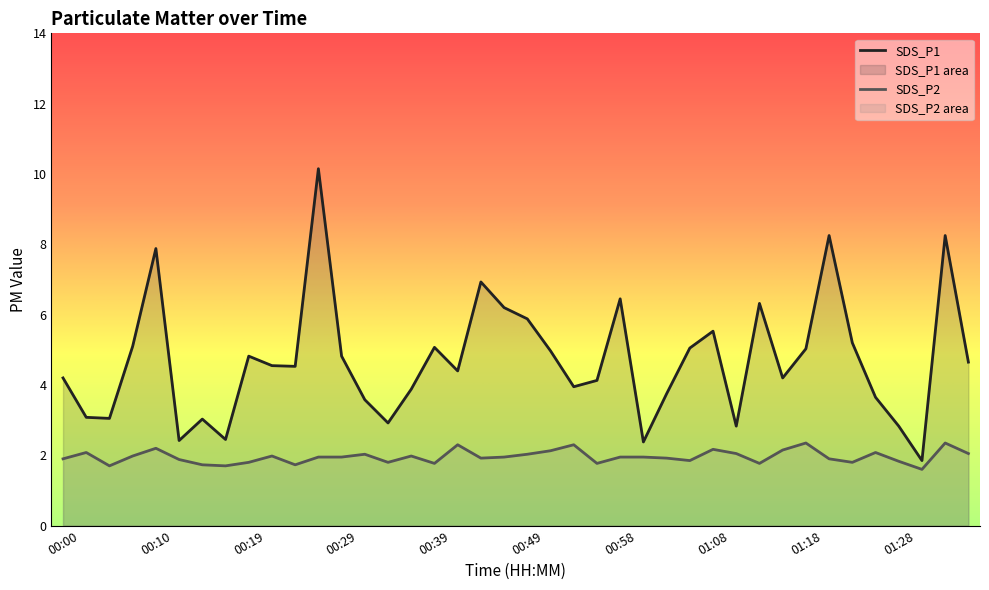

What is the value of the SDS_P1 point at the 15th from the left?

2.9